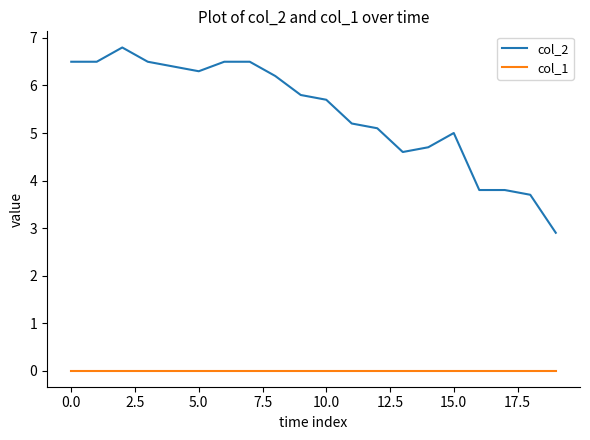

List the series in order of their peak value, highest first.

col_2, col_1